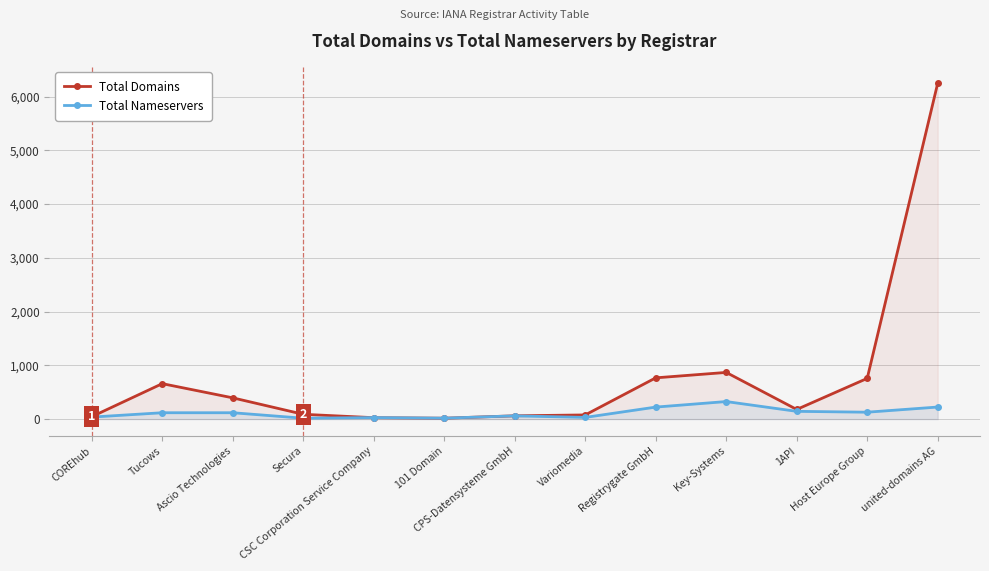

At which label does Total Domains first exceed 179?

Tucows